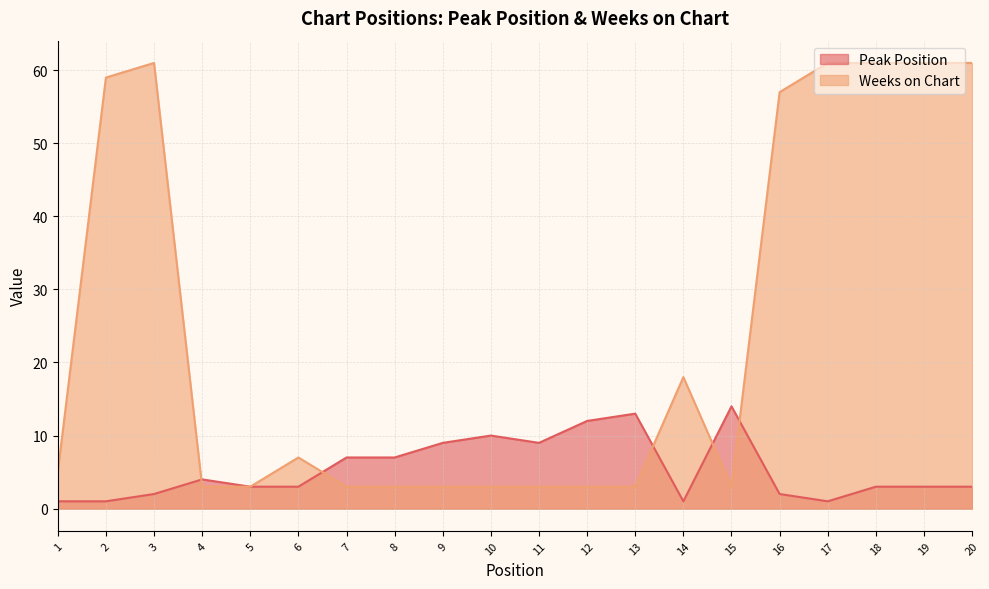

Rank the series by their average value, from lowest to highest.

Peak Position, Weeks on Chart